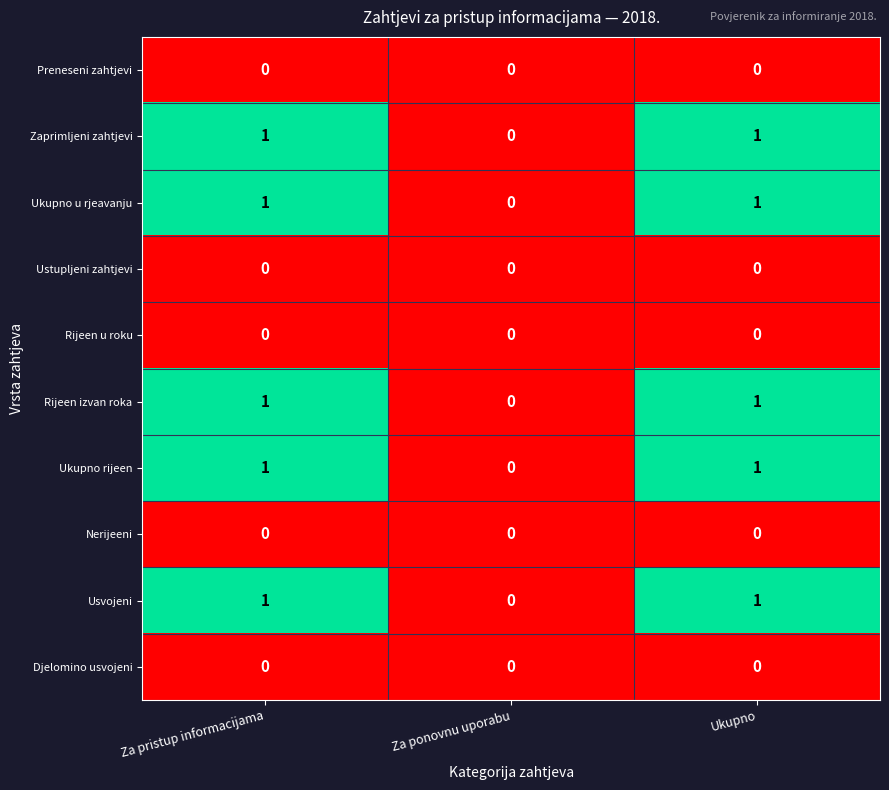

How many data points does each series have?

3